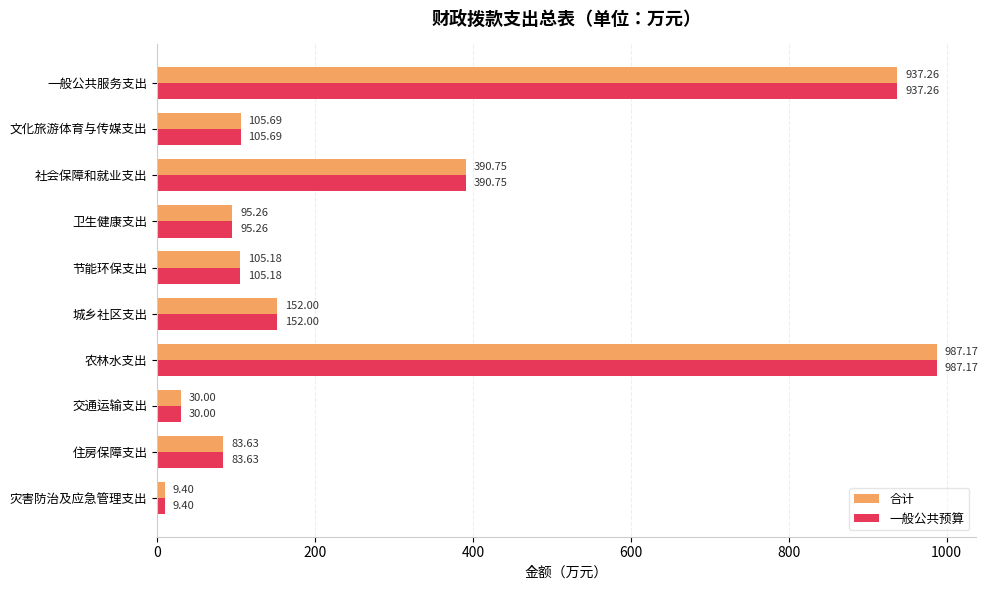

Which label corresponds to the largest value in the chart?

农林水支出